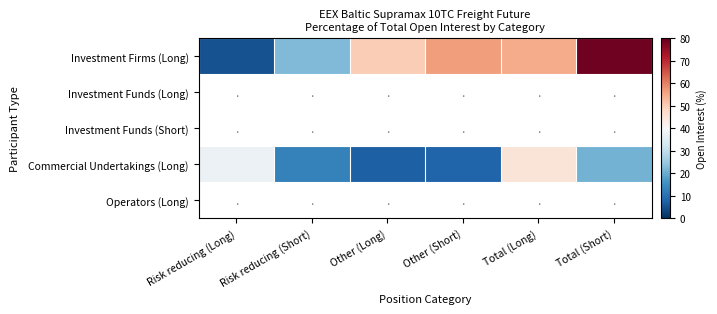

Which has a higher value, Risk reducing (Long) or Total (Short)?

Total (Short)